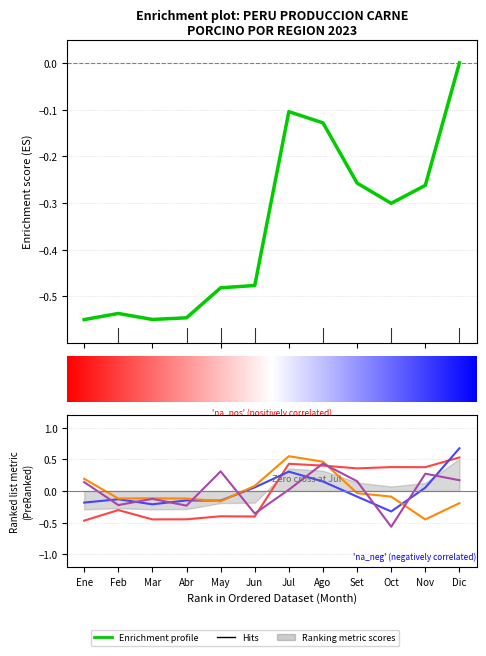

Read the Ica 2023 value at Mar.

-0.1